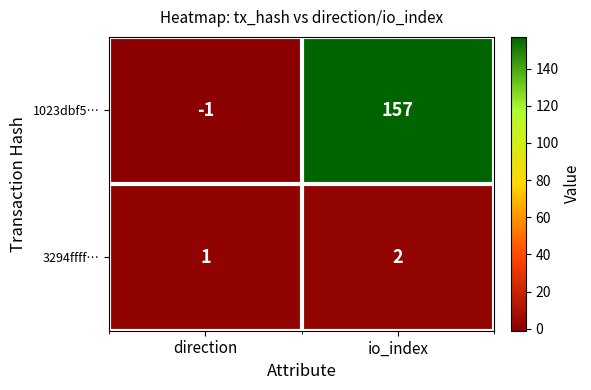

Which series changed the most between direction and io_index?

1023dbf5…